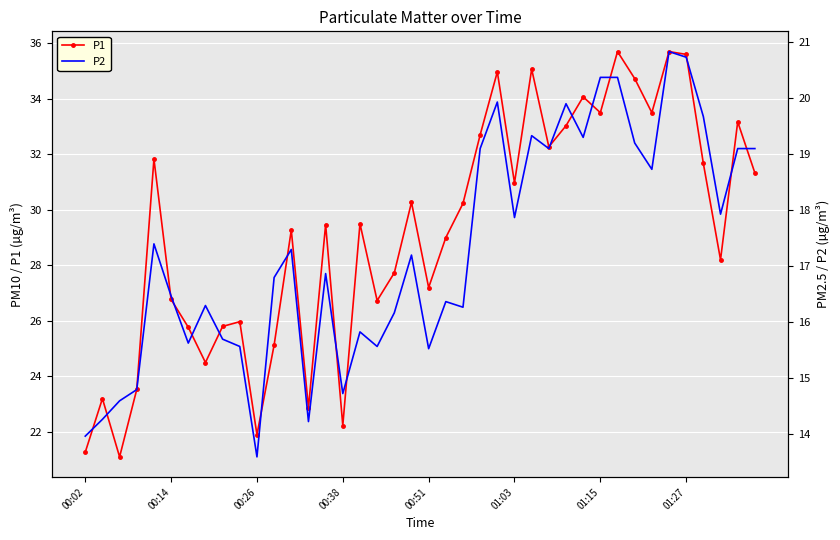

In P1, how many points are lower than both neighbors (excluding endpoints)?

12